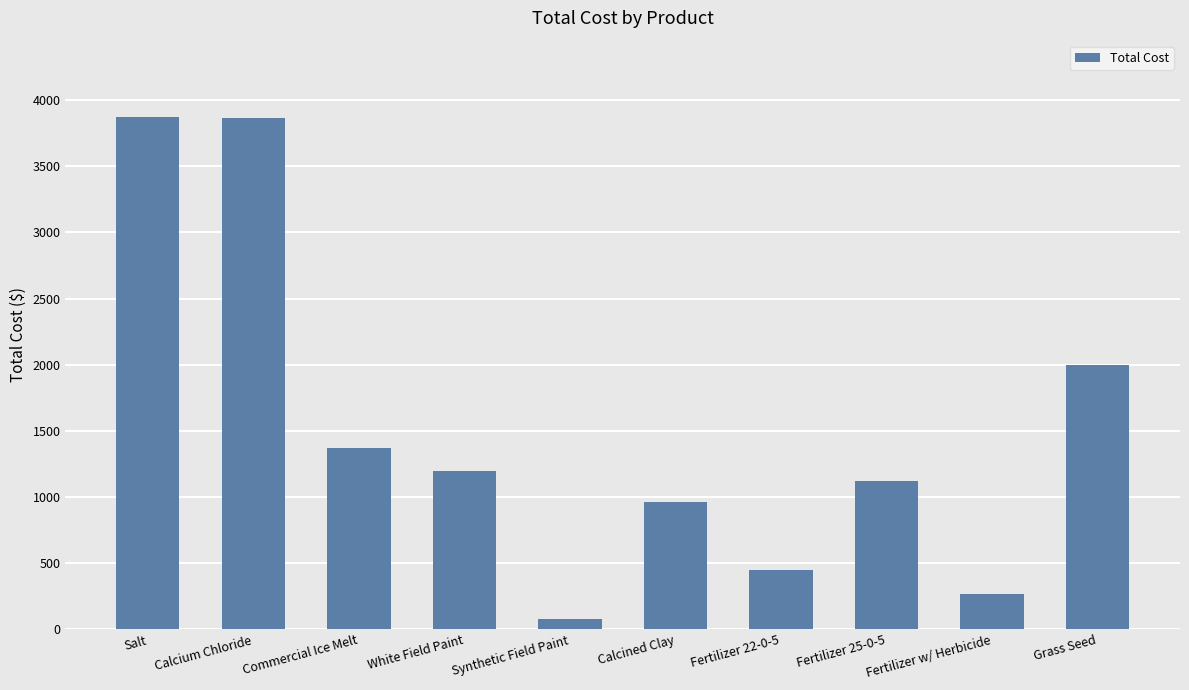

Which has a higher value, Fertilizer w/ Herbicide or Fertilizer 22-0-5?

Fertilizer 22-0-5